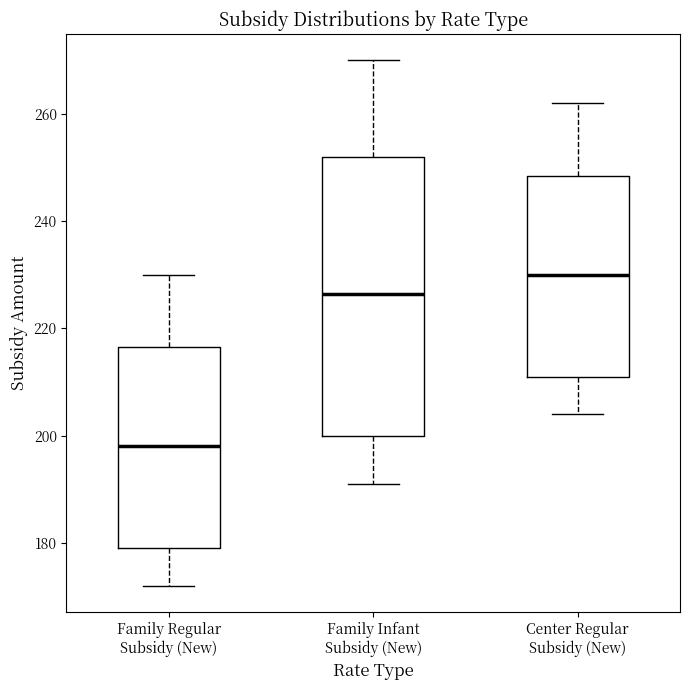

Where does the lower whisker of the box for Center Regular Subsidy (New) end on the y-axis? The values are not printed on the chart, so give them approximately, as read against the axis.

204